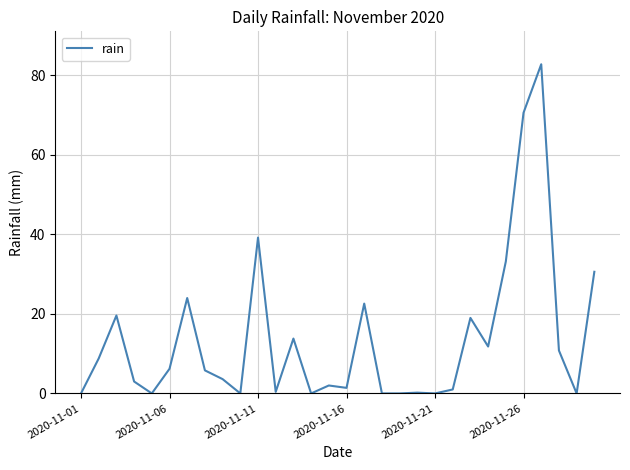

How many values are below 5?

15